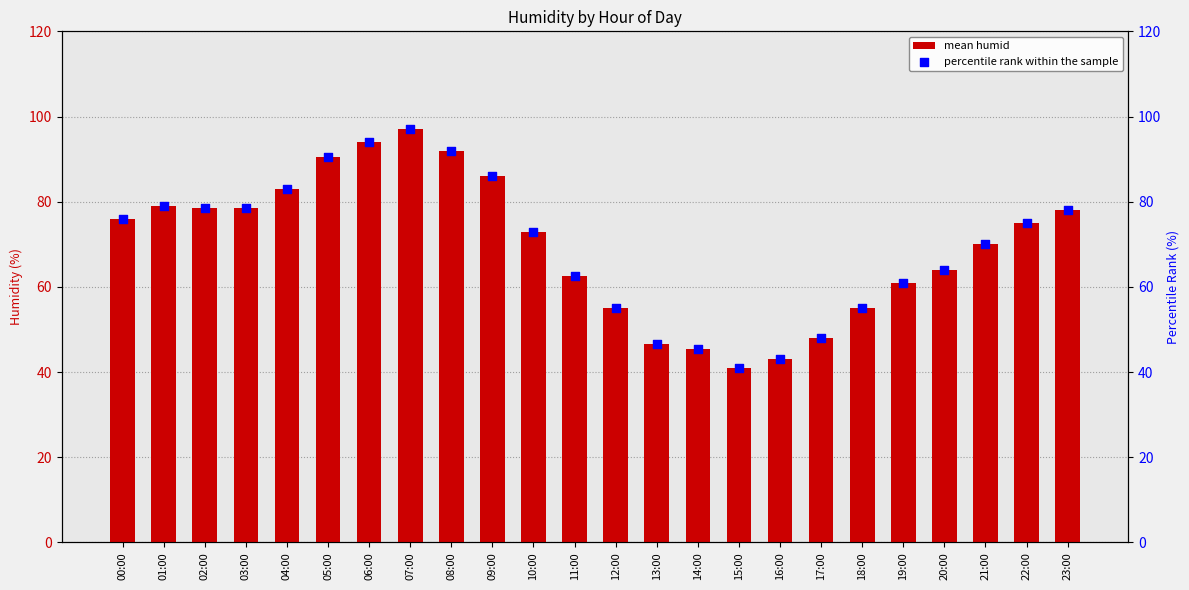

Which series has the widest spread of Y values?

mean humid